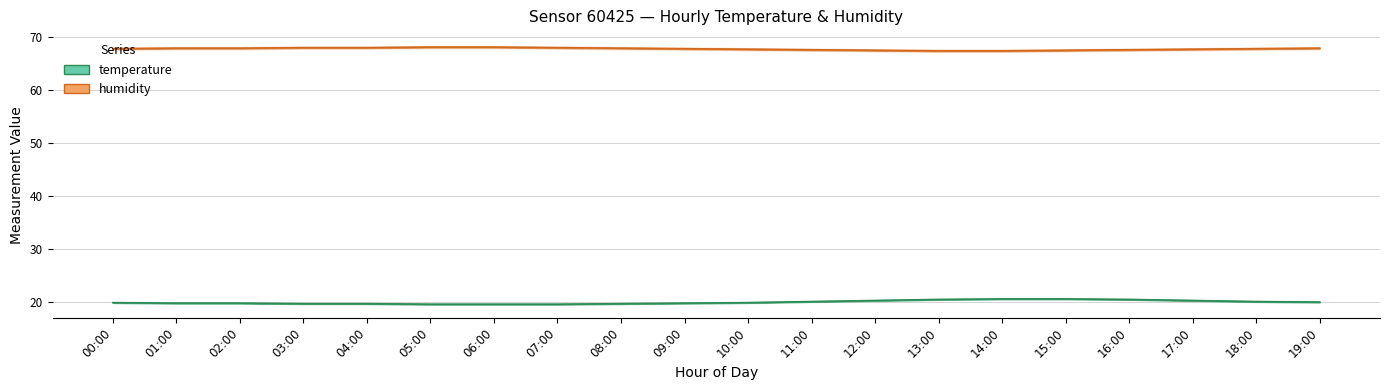

At which label does temperature_upper reach its peak?

14:00